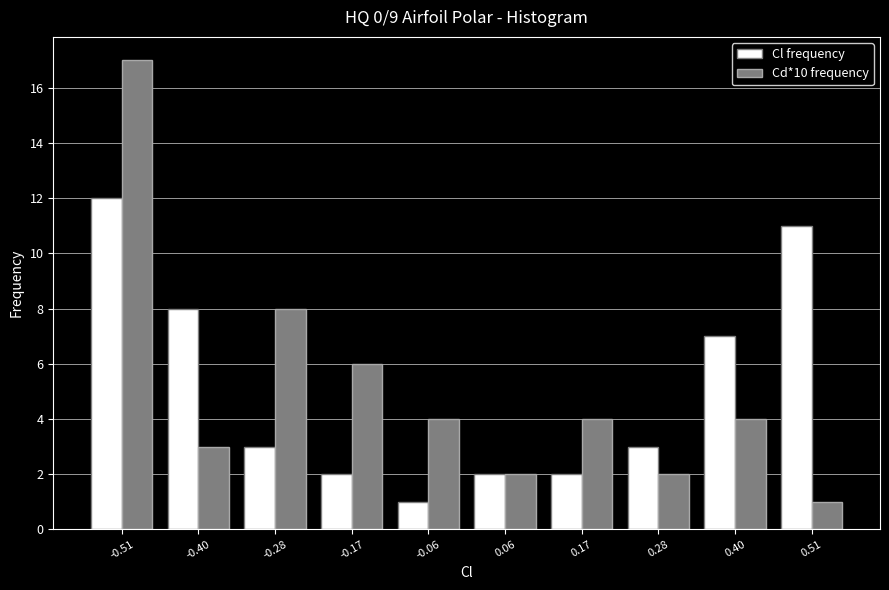

Reading left to right, what are all the values shown in this chart?

Cl frequency: 12	8	3	2	1	2	2	3	7	11
Cd*10 frequency: 17	3	8	6	4	2	4	2	4	1